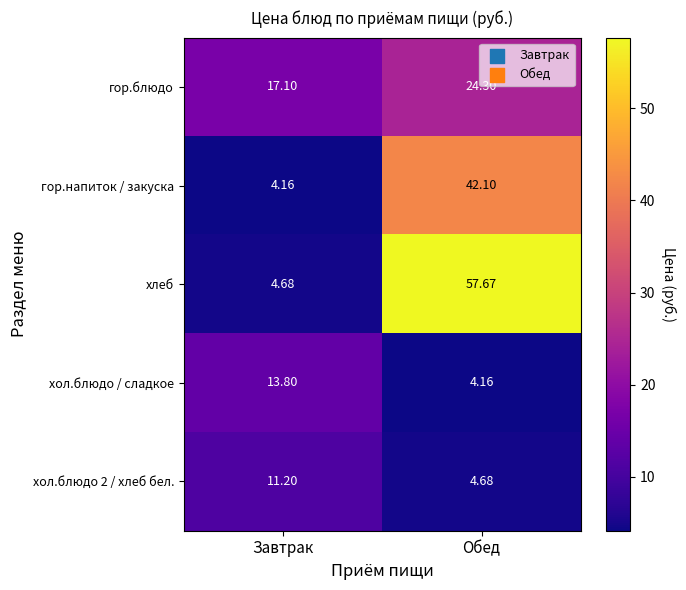

Which category has the lowest value in the хол.блюдо / сладкое series?

Обед